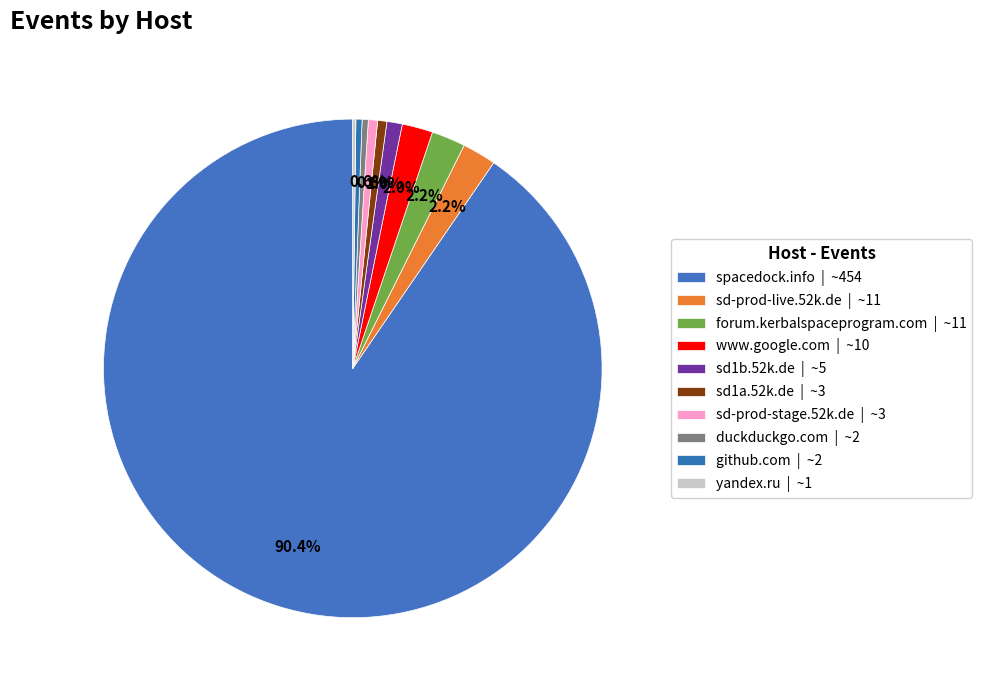

Count the number of slices in the pie.

10